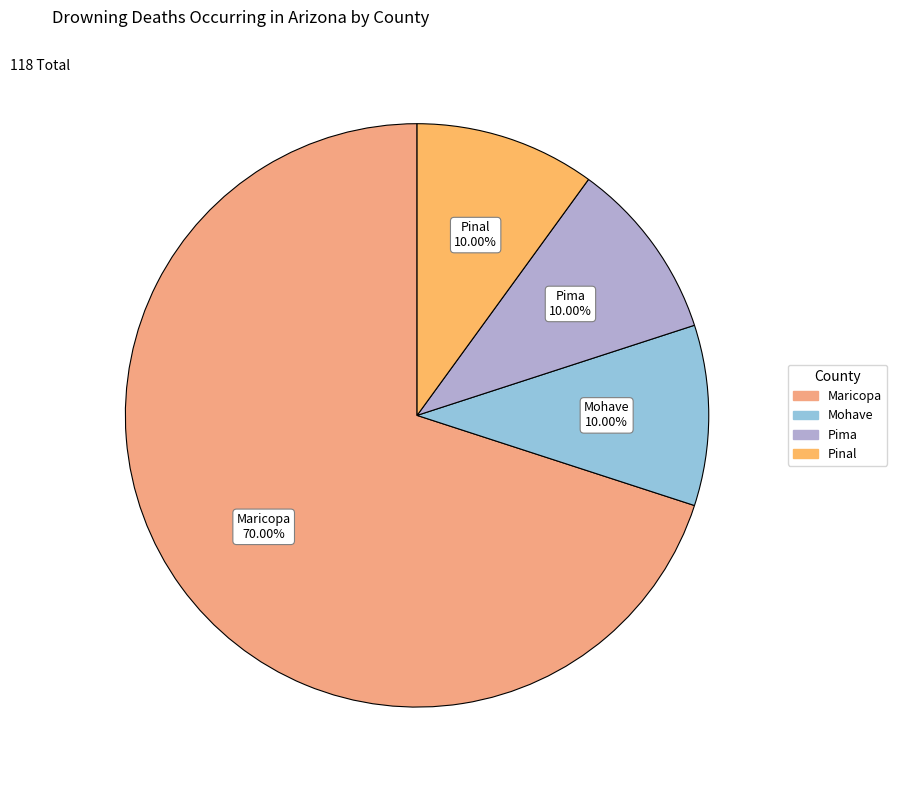

How many segments does this pie chart have?

4